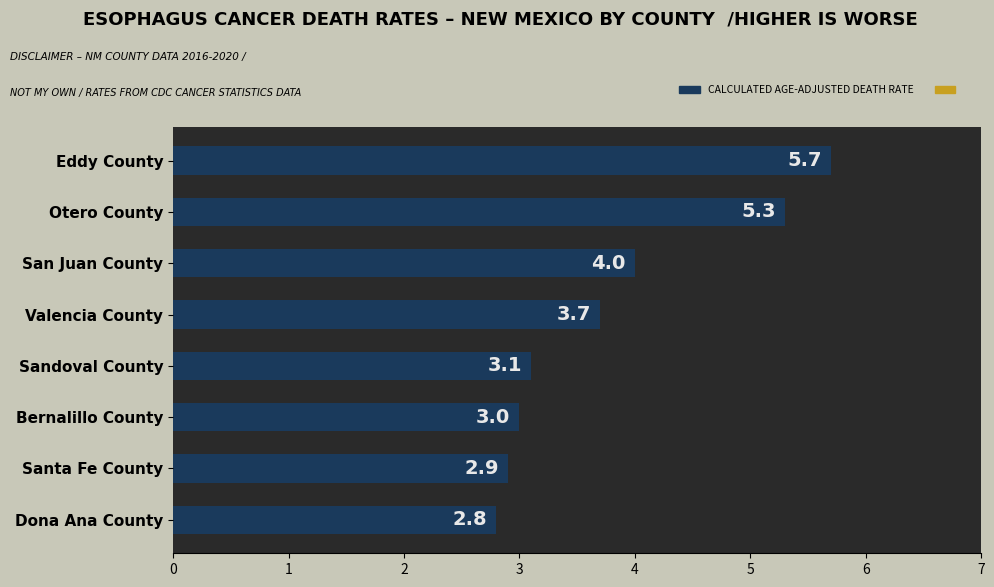

What is the change in value from San Juan County to Otero County?

+1.3